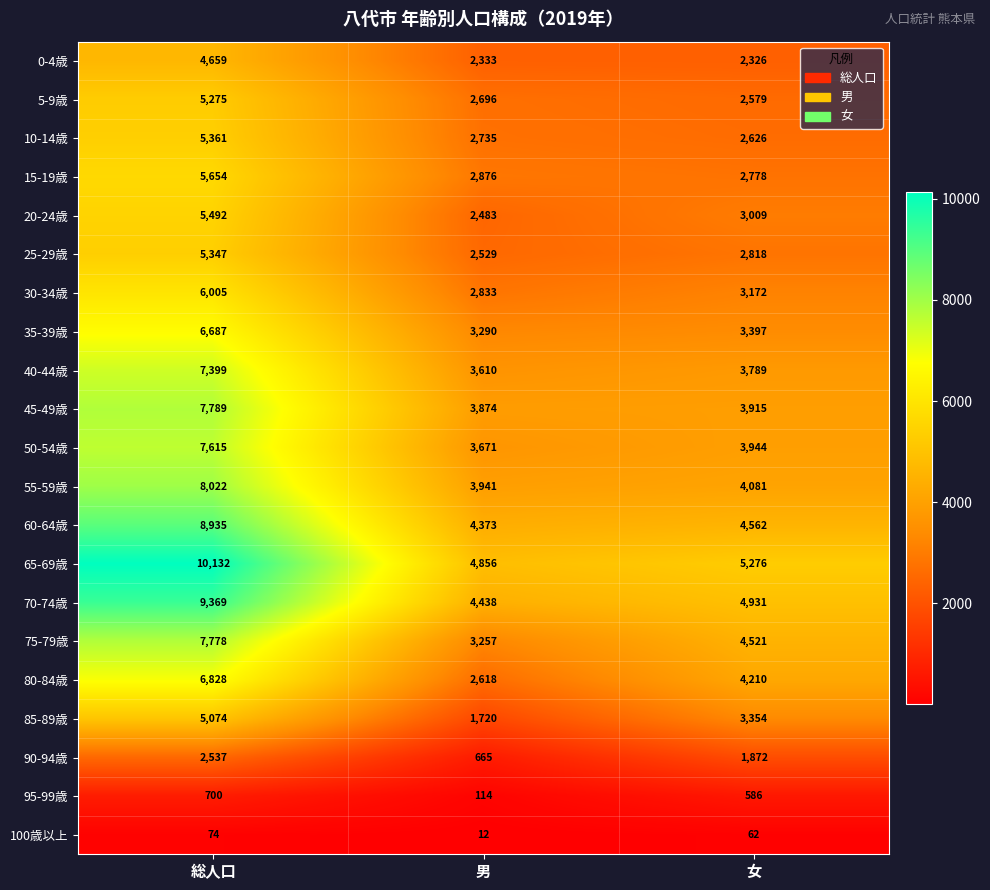

How many values in the 45-49歳 series are below 3915?

1